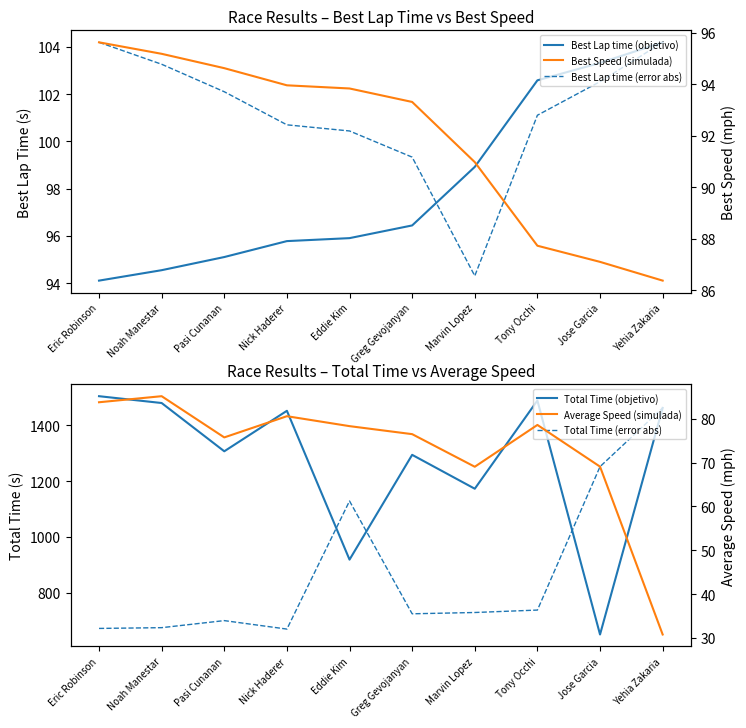

Is it true that Total Time (objetivo) equals 2242.1 at Eric Robinson?

False